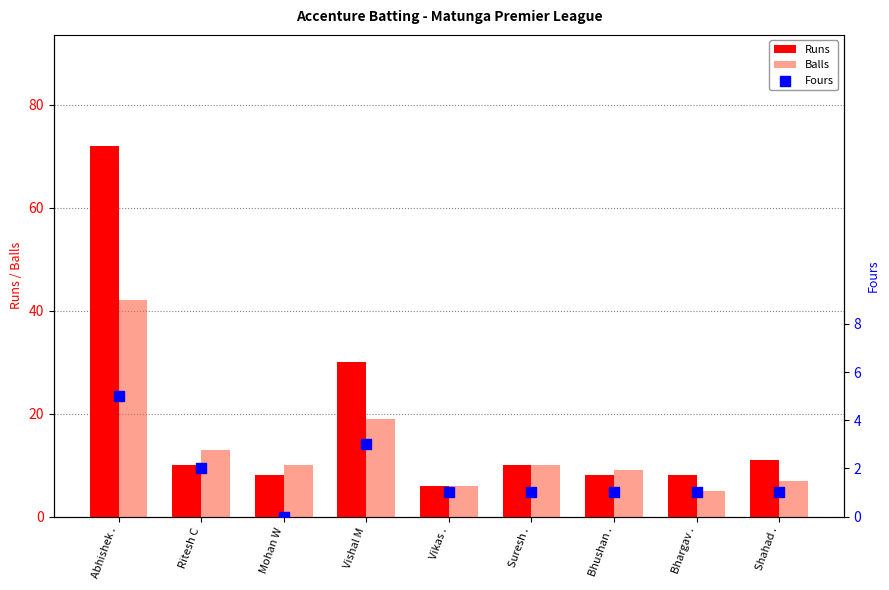

Which series reaches the maximum Y coordinate?

Runs